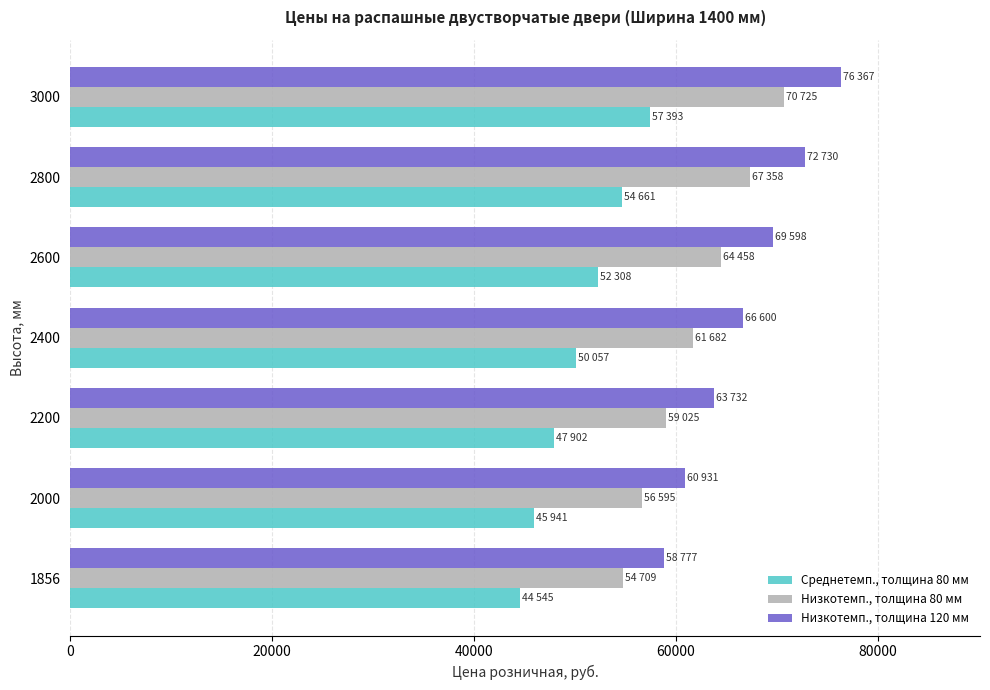

Is it true that Среднетемп., толщина 80 мм equals 25971 at 2800?

False